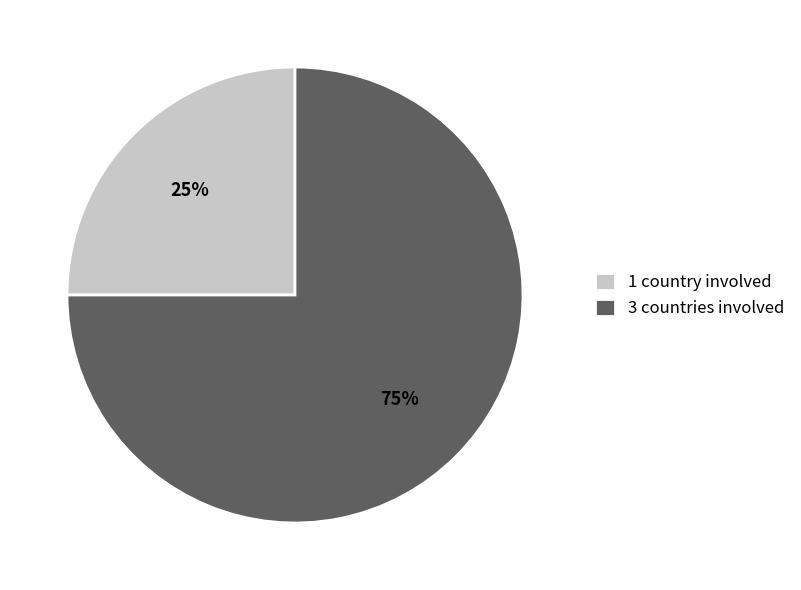

How many segments does this pie chart have?

2